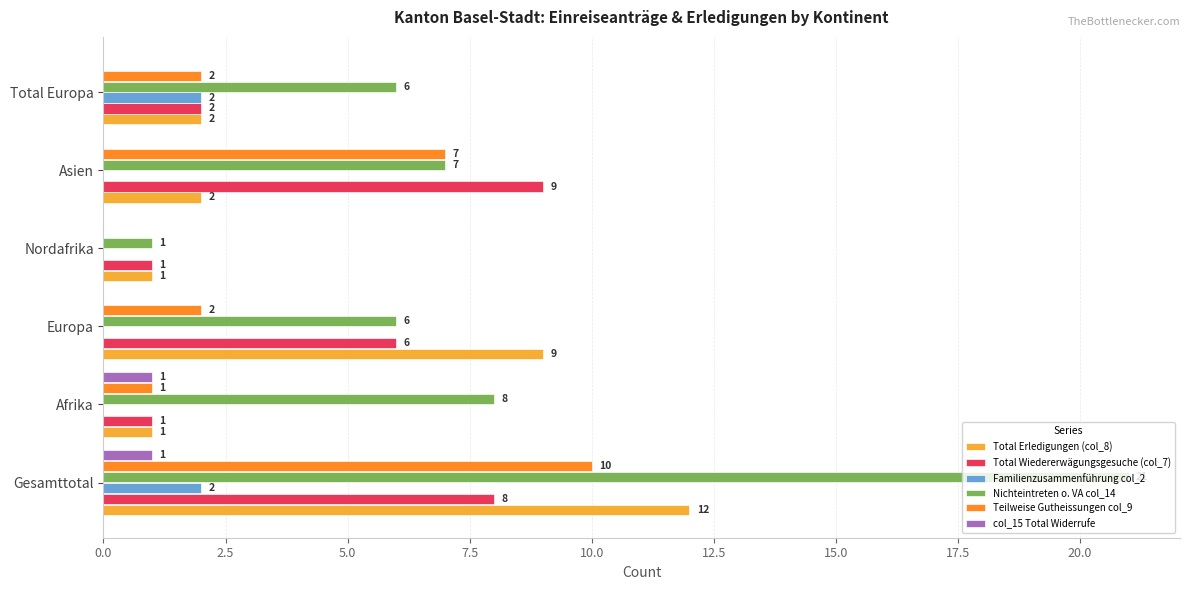

What is the highest value of the Total Erledigungen (col_8) series?

12